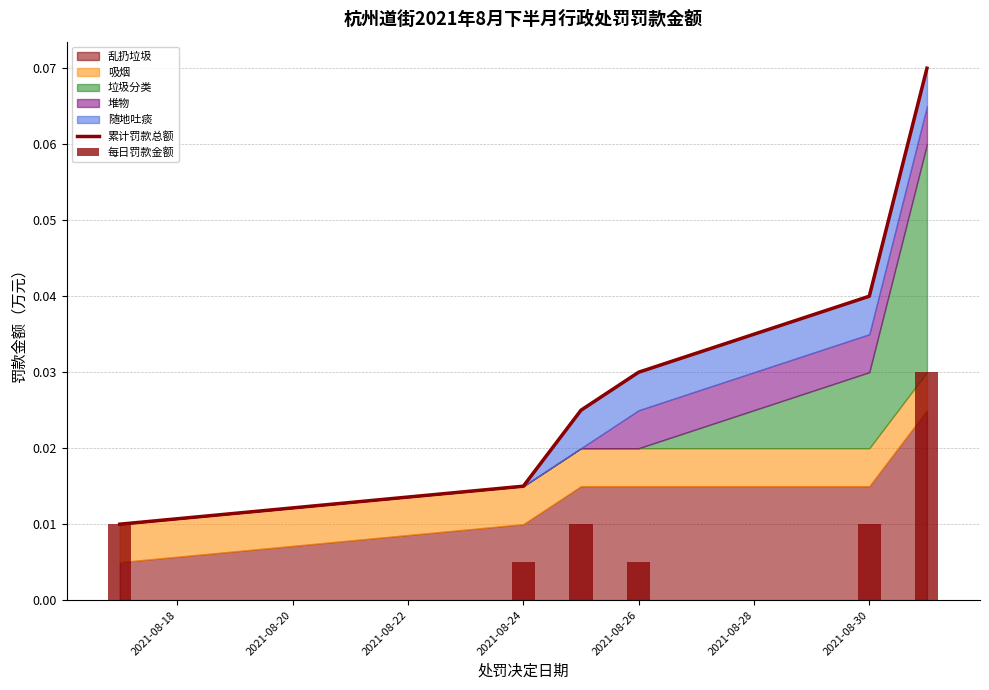

Between 2021-08-24 and 2021-08-28, which series saw the biggest shift?

累计罚款总额